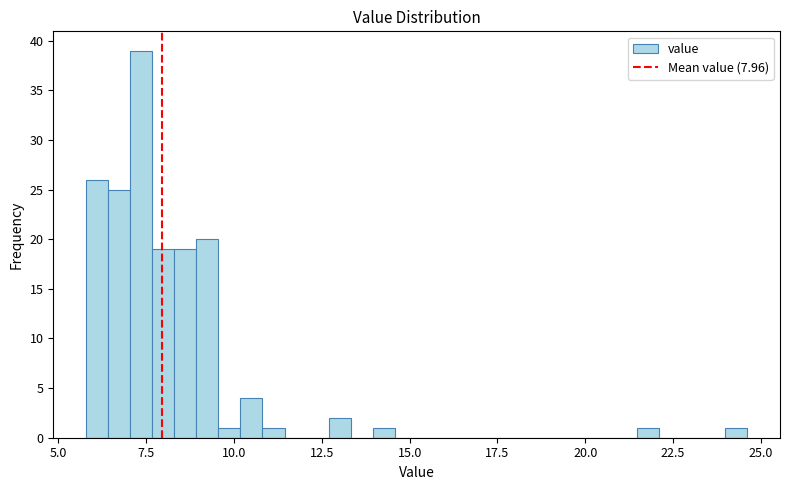

Read against the x-axis, roughly where is the centre of the tallest bar?

7.5